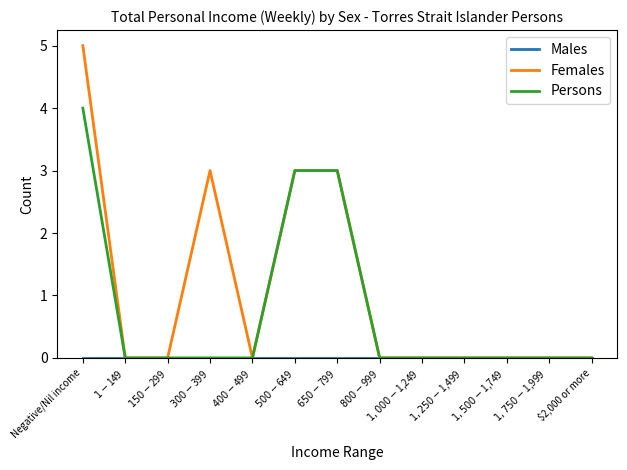

At which category is the sum across all series the highest?

Negative/Nil income